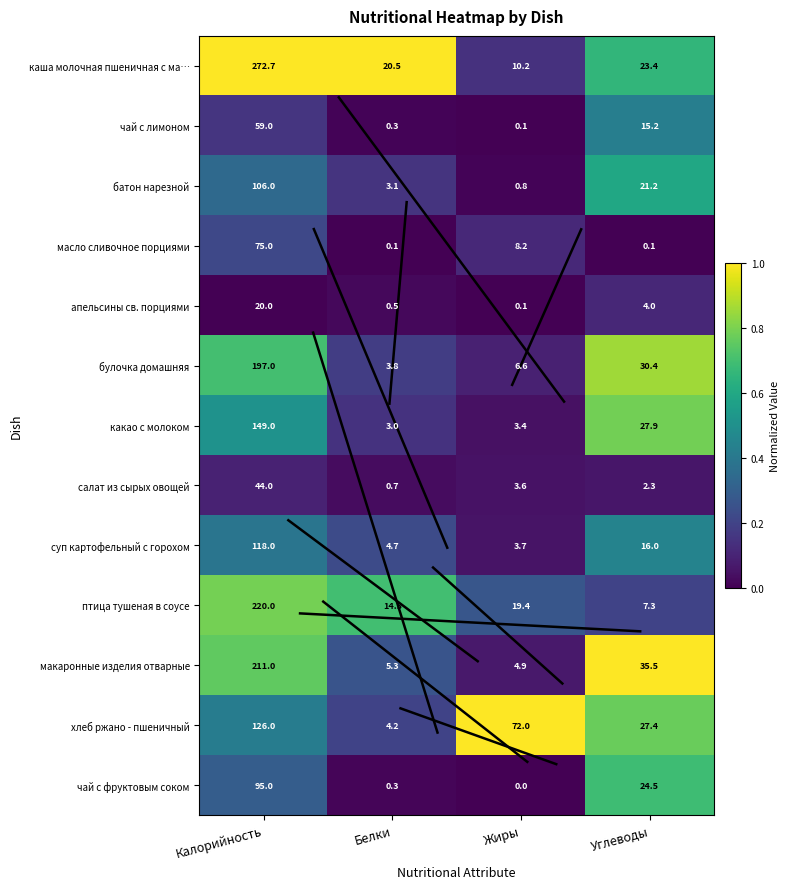

True or false: хлеб ржано - пшеничный has a value of 42.1 at Углеводы.

False